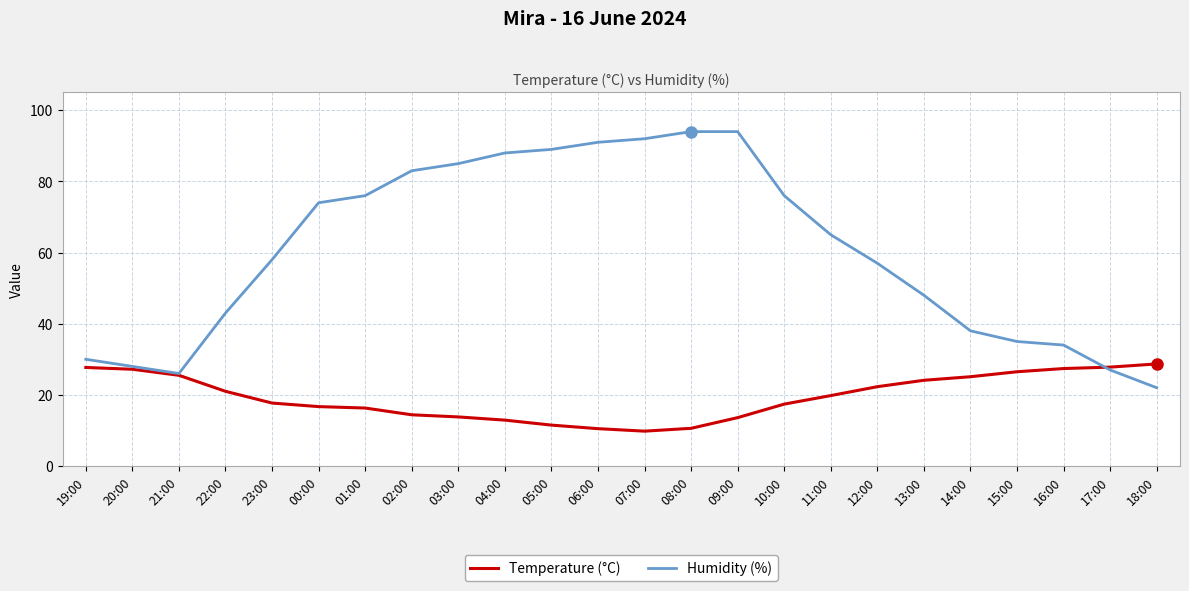

What position from the left is 02:00?

8